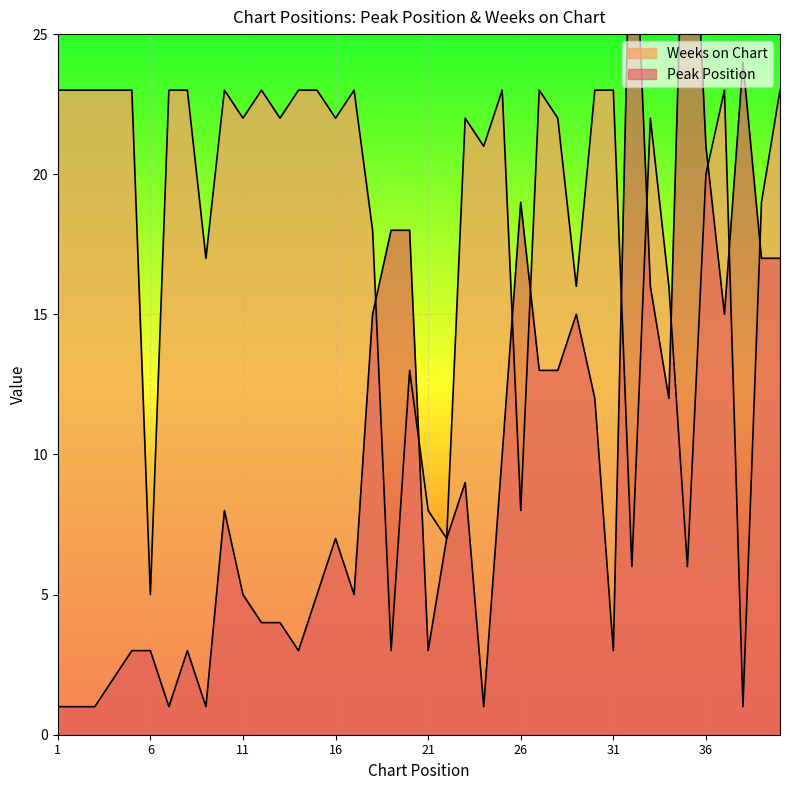

Reading left to right, transcribe all the data shown in this chart.

Peak Position: 1	1	1	2	3	3	1	3	1	8	5	4	4	3	5	7	5	15	18	18	3	7	9	1	10	19	13	13	15	12	3	32	16	12	35	21	15	24	17	17
Weeks on Chart: 23	23	23	23	23	5	23	23	17	23	22	23	22	23	23	22	23	18	3	13	8	7	22	21	23	8	23	22	16	23	23	6	22	16	6	20	23	1	19	23